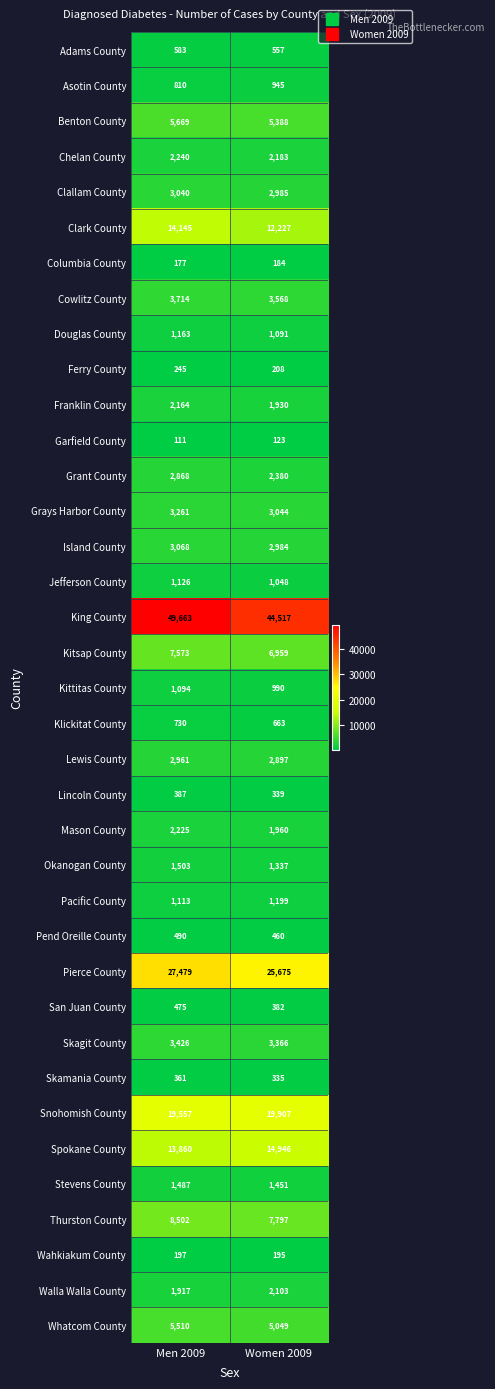

How many categories are shown in the chart?

2